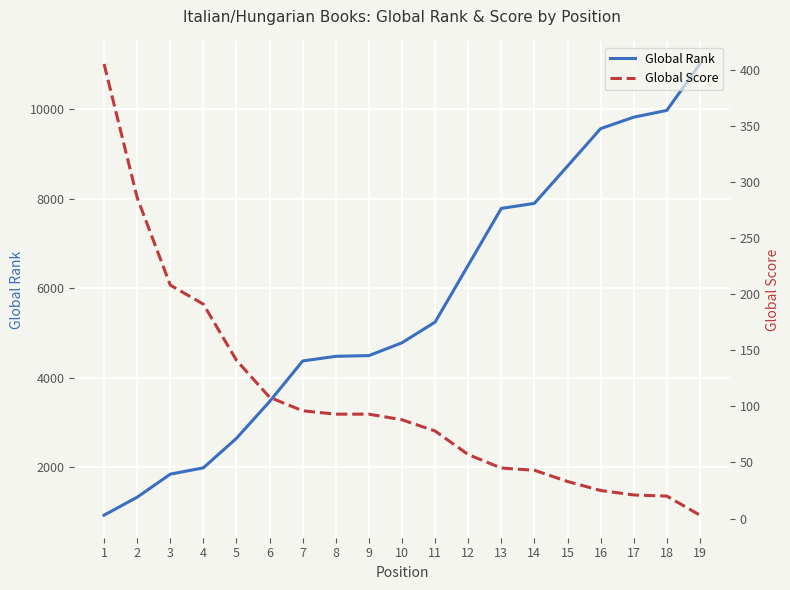

True or false: Global Rank has more than 1 interior local peaks.

False